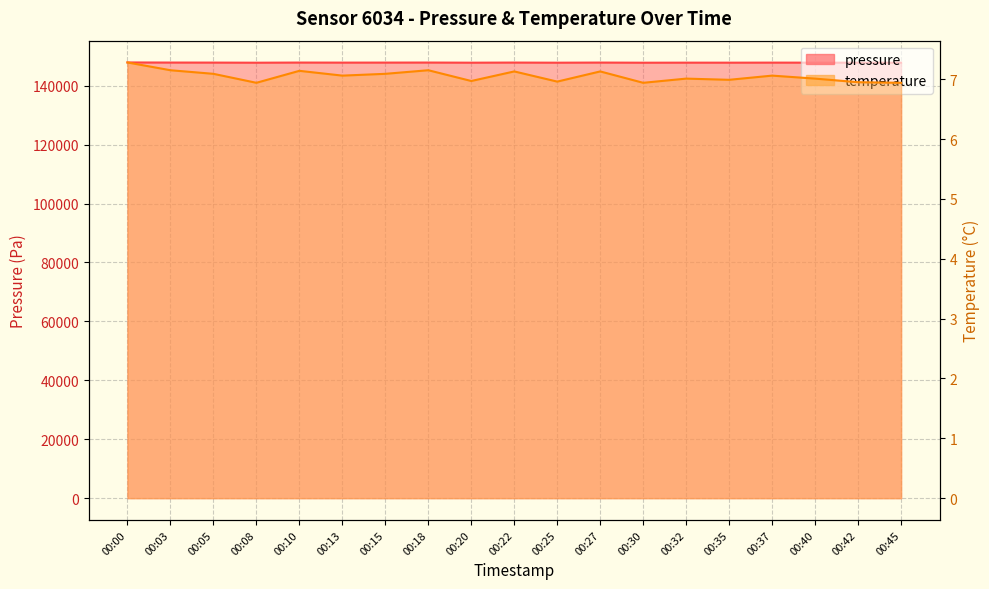

The value of pressure at 00:00 is 147876.4. True or false?

True